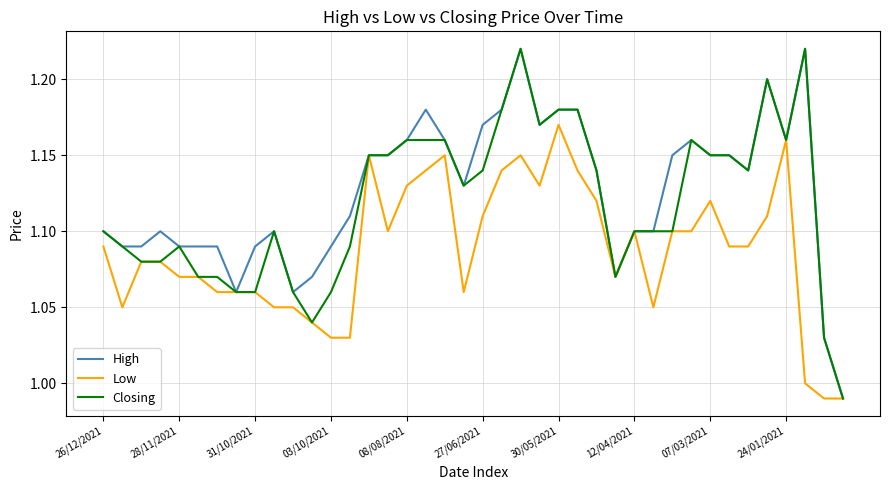

Rank the series by their average value, from lowest to highest.

Low, Closing, High